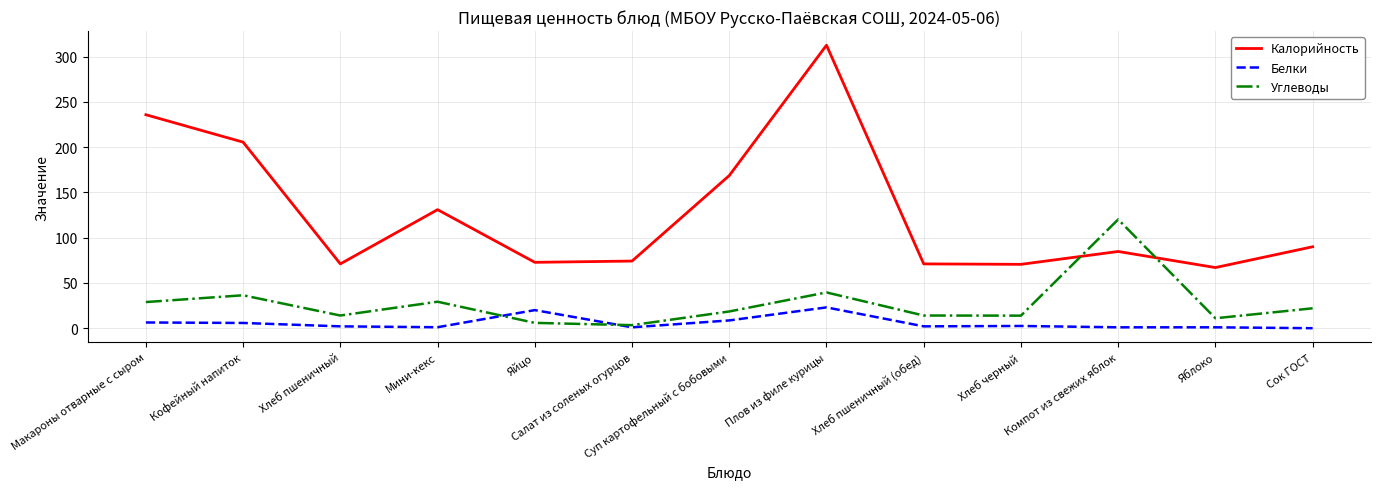

The Углеводы series shows 18.5 at Суп картофельный с бобовыми. True or false?

True